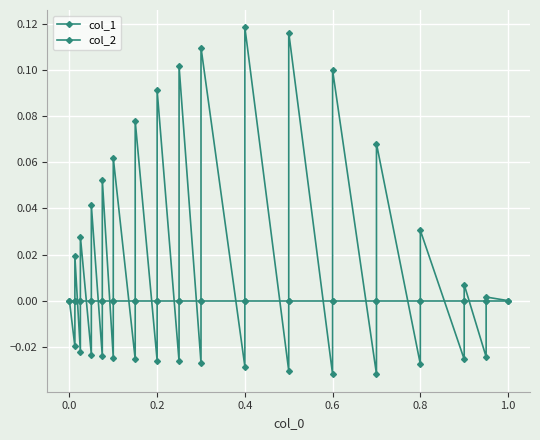

How many lines are shown in the chart?

2